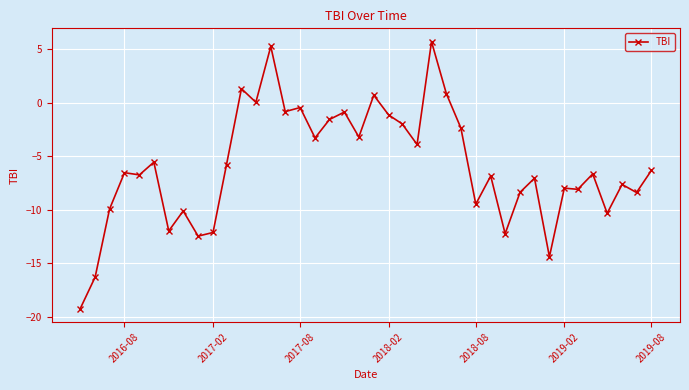

What is the average value?

-5.9